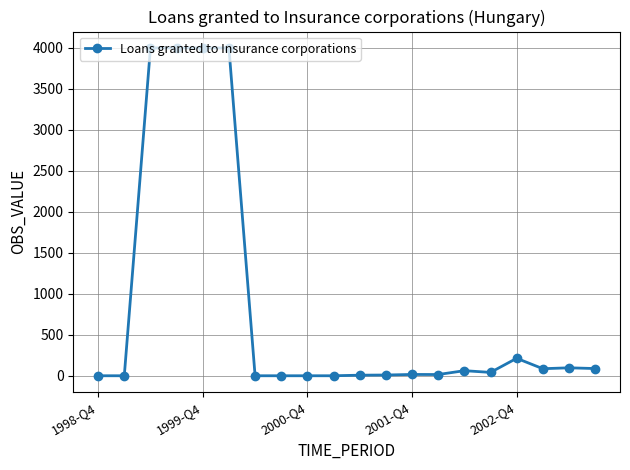

What is the difference between the second highest and minimum values?

4000